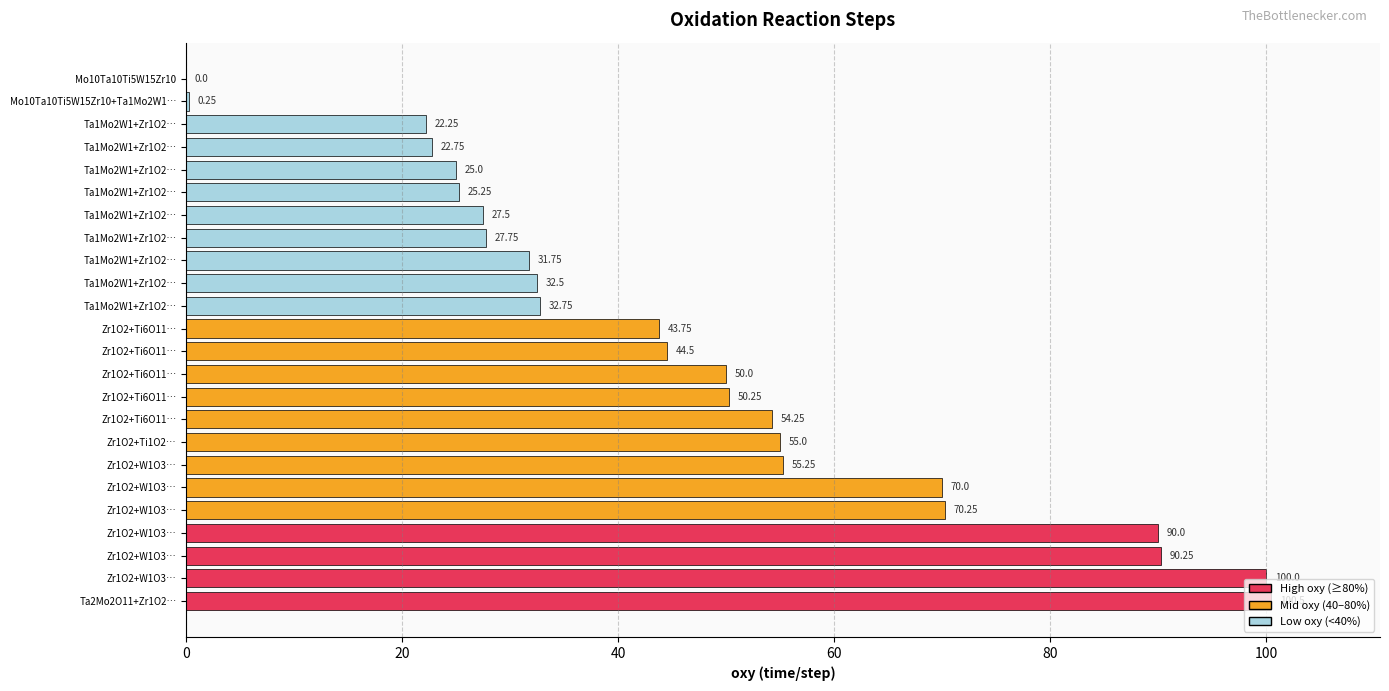

How many positive values are there?

23